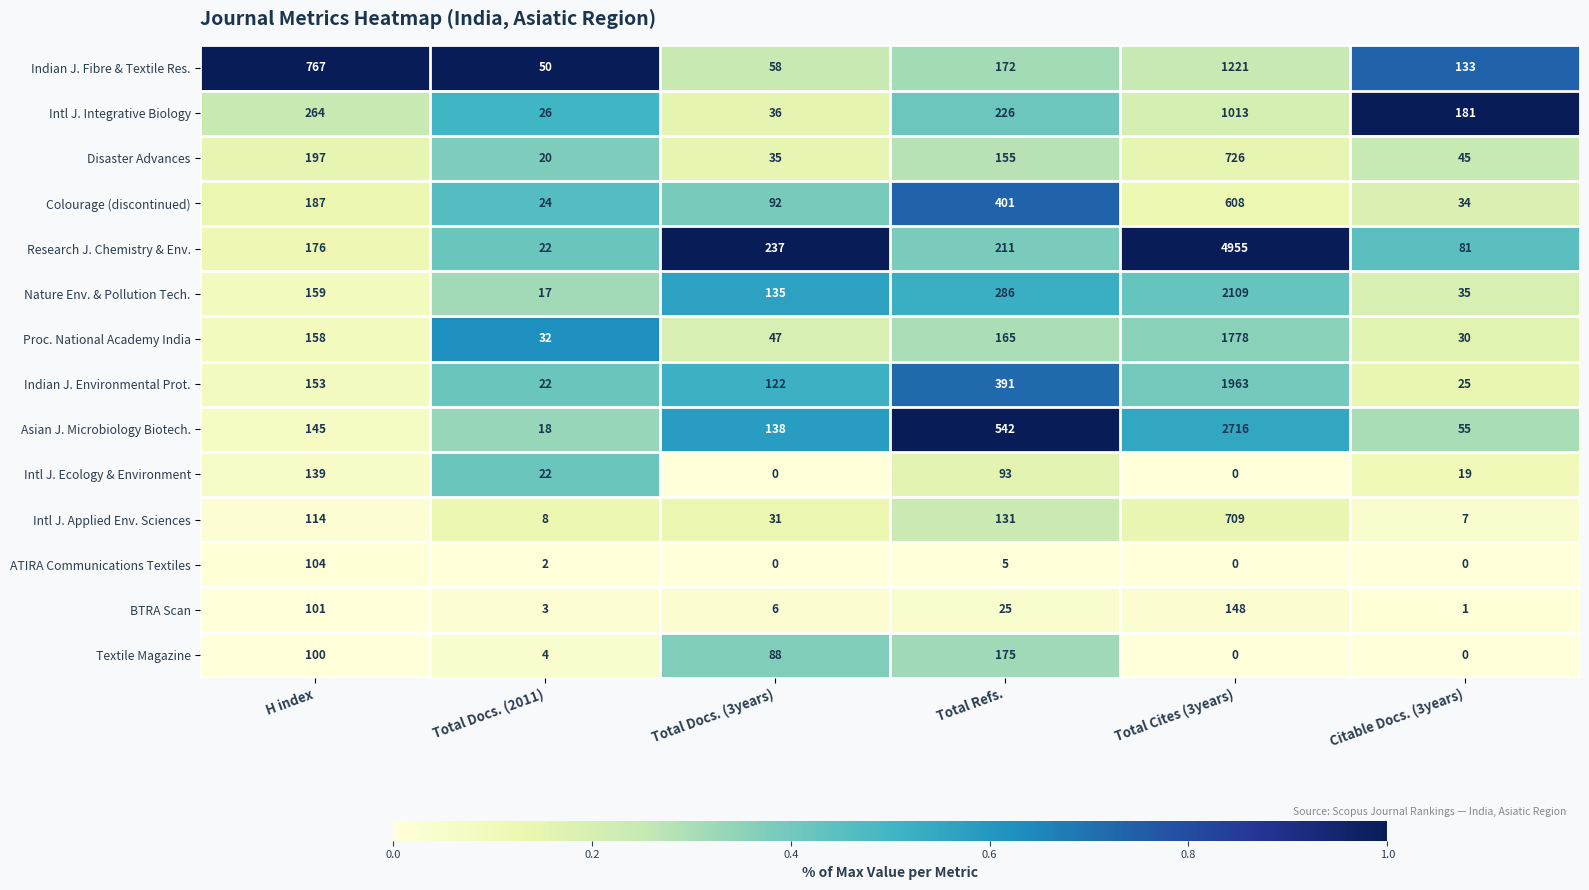

What is the total value across all series at Total Docs. (2011)?

270